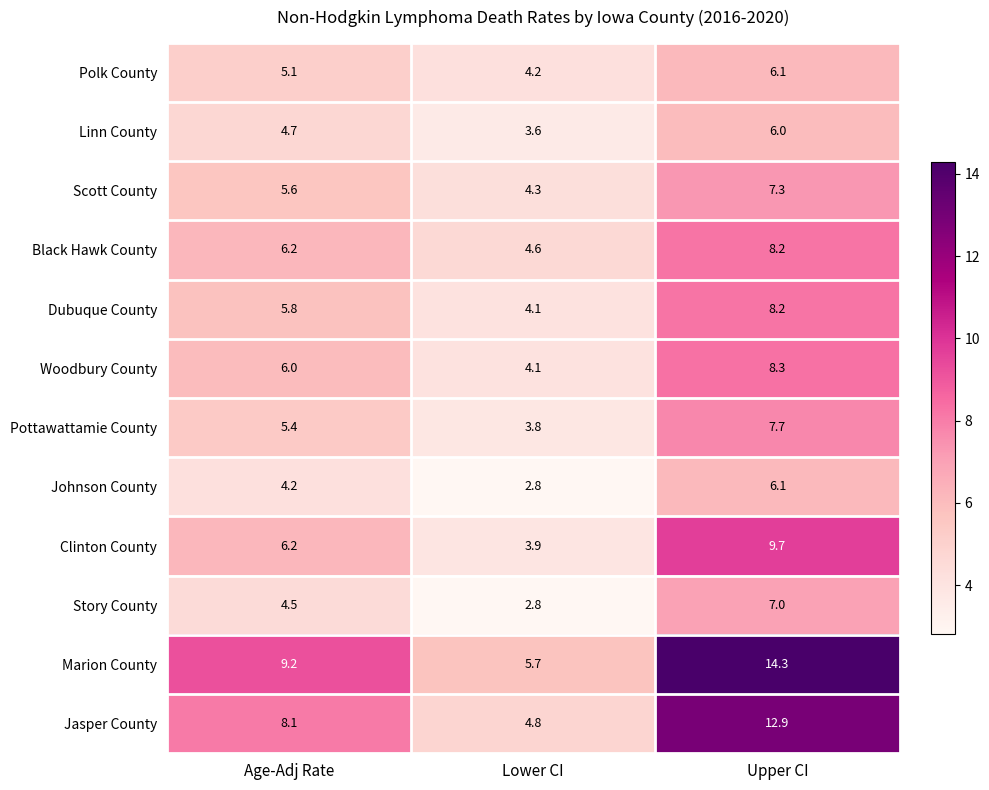

The value of Marion County at Upper CI is 6.5. True or false?

False